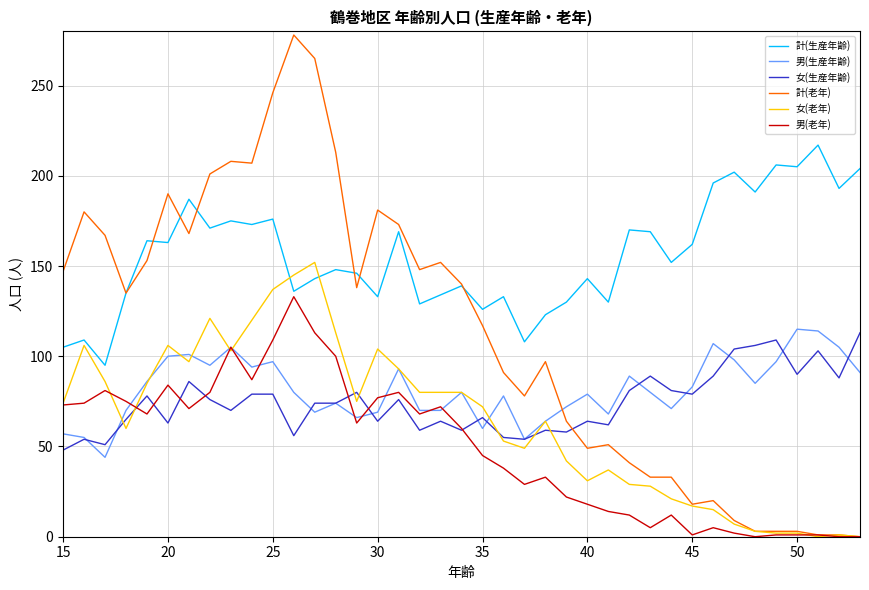

What is the difference between the maximum and minimum values in the 女(老年) series?

152